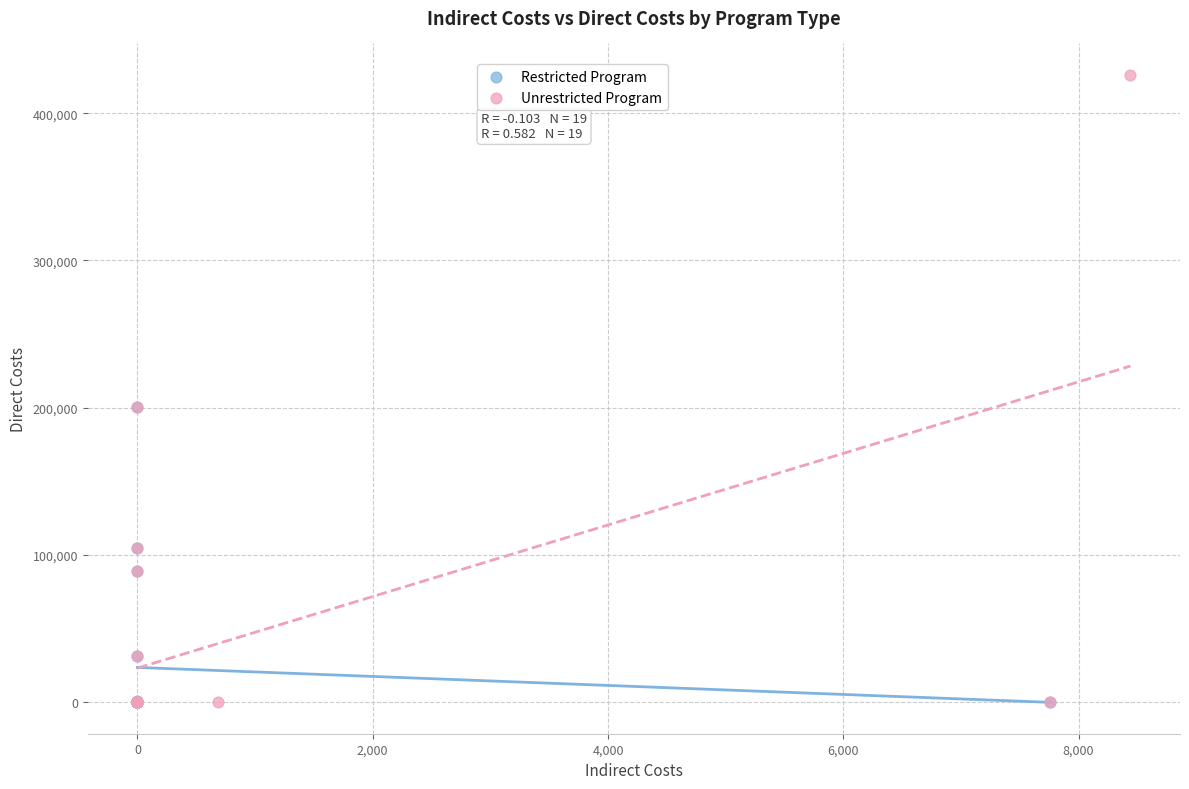

Which series reaches the maximum Y coordinate?

Unrestricted Program